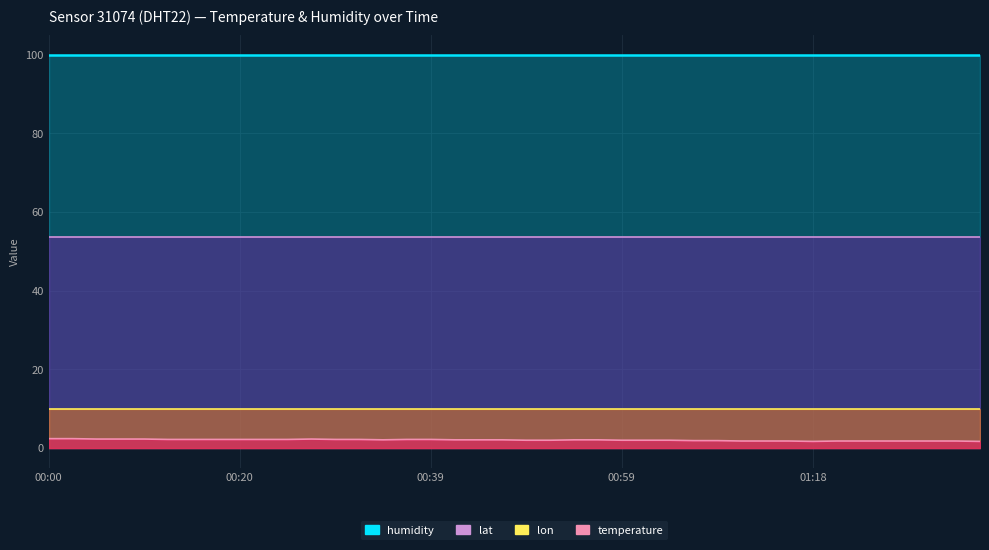

Reading left to right, what are all the values shown in this chart?

temperature: 2.4	2.4	2.3	2.3	2.3	2.2	2.2	2.2	2.2	2.2	2.2	2.3	2.2	2.2	2.1	2.2	2.2	2.1	2.1	2.1	2.0	2.0	2.1	2.1	2.0	2.0	2.0	1.9	1.9	1.8	1.8	1.8	1.7	1.8	1.8	1.8	1.8	1.8	1.8	1.7
humidity: 99.9	99.9	99.9	99.9	99.9	99.9	99.9	99.9	99.9	99.9	99.9	99.9	99.9	99.9	99.9	99.9	99.9	99.9	99.9	99.9	99.9	99.9	99.9	99.9	99.9	99.9	99.9	99.9	99.9	99.9	99.9	99.9	99.9	99.9	99.9	99.9	99.9	99.9	99.9	99.9
lat: 53.6	53.6	53.6	53.6	53.6	53.6	53.6	53.6	53.6	53.6	53.6	53.6	53.6	53.6	53.6	53.6	53.6	53.6	53.6	53.6	53.6	53.6	53.6	53.6	53.6	53.6	53.6	53.6	53.6	53.6	53.6	53.6	53.6	53.6	53.6	53.6	53.6	53.6	53.6	53.6
lon: 9.9	9.9	9.9	9.9	9.9	9.9	9.9	9.9	9.9	9.9	9.9	9.9	9.9	9.9	9.9	9.9	9.9	9.9	9.9	9.9	9.9	9.9	9.9	9.9	9.9	9.9	9.9	9.9	9.9	9.9	9.9	9.9	9.9	9.9	9.9	9.9	9.9	9.9	9.9	9.9